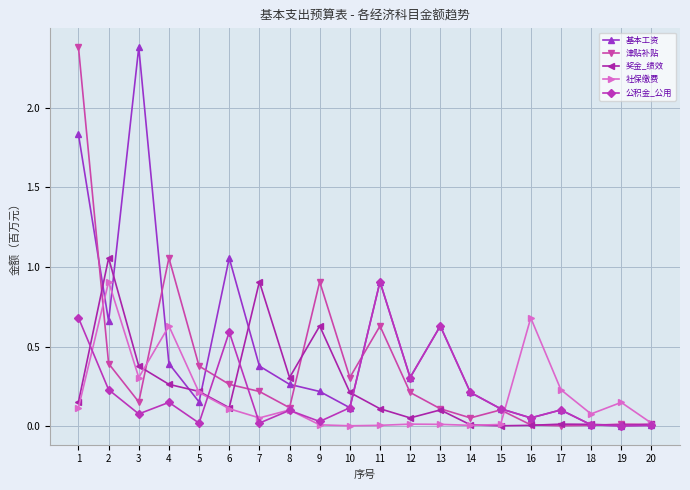

At which label does 公积金_公用 reach its peak?

11